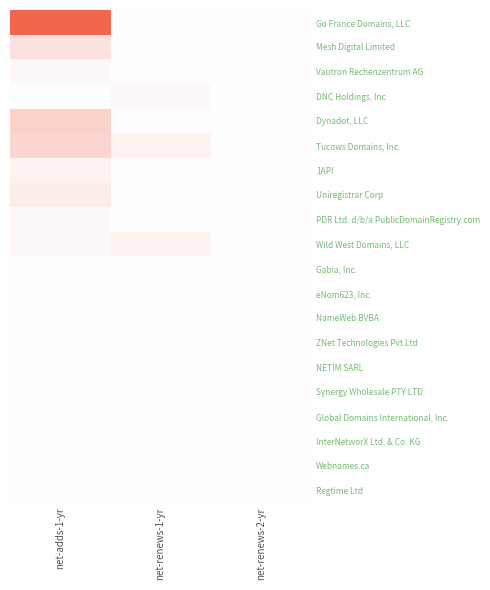

Which category has the highest value across all series?

net-adds-1-yr